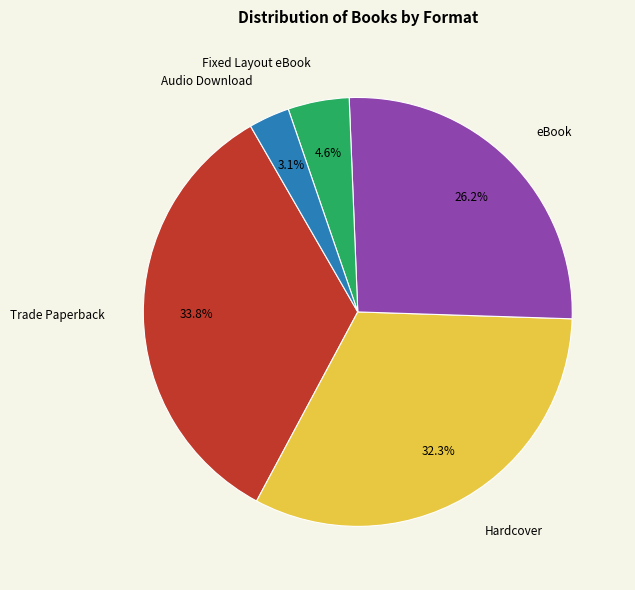

To the nearest percent, what is the average slice percentage?

20%